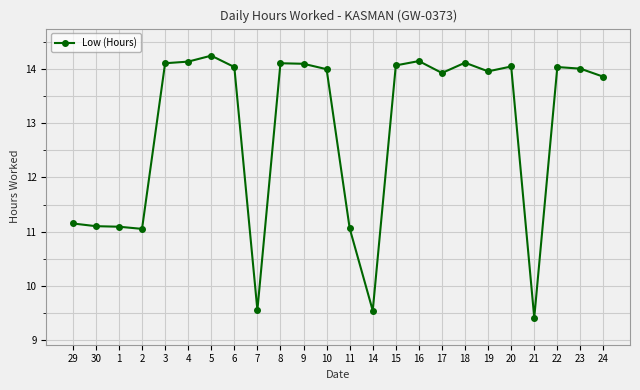

Count the number of categories in the chart.

24